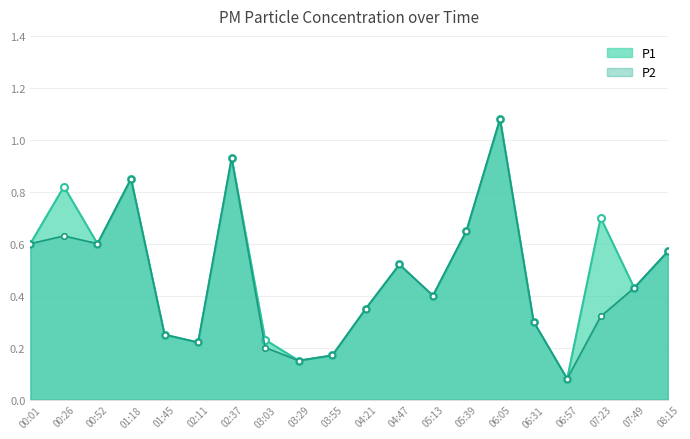

At which category is the sum across all series the highest?

06:05